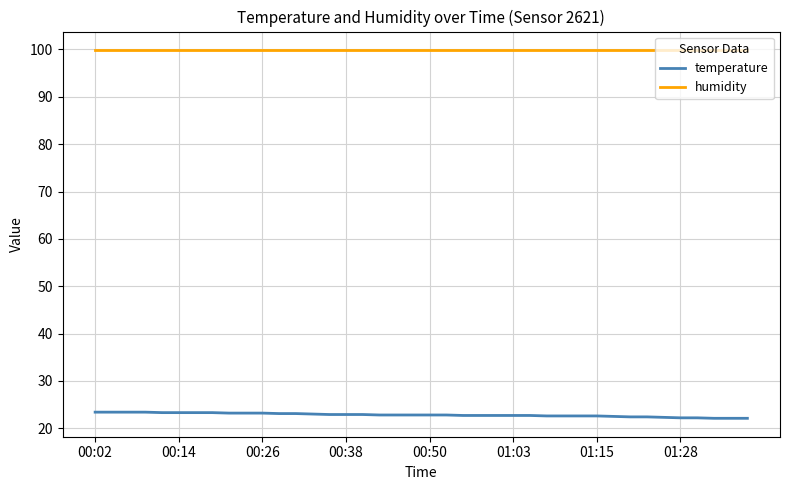

True or false: temperature and humidity intersect in this chart.

False